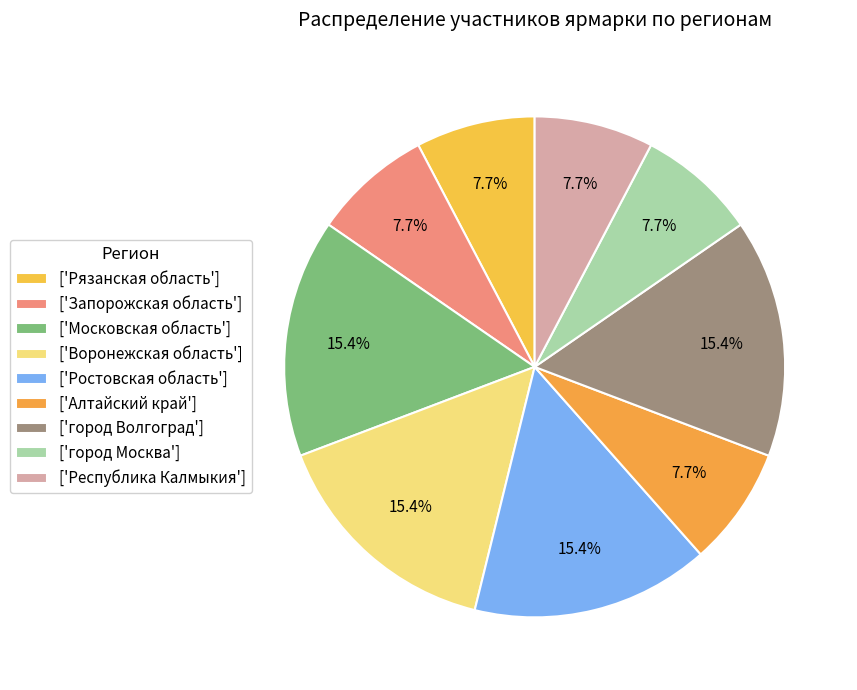

How many segments does this pie chart have?

9